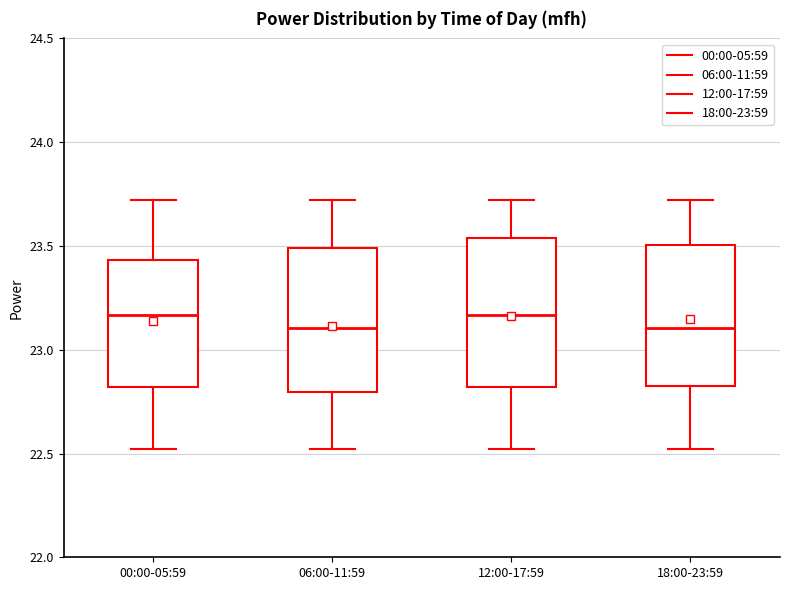

Where is the lower edge of the box for 12:00-17:59 on the y-axis? The values are not printed on the chart, so give them approximately, as read against the axis.

22.80